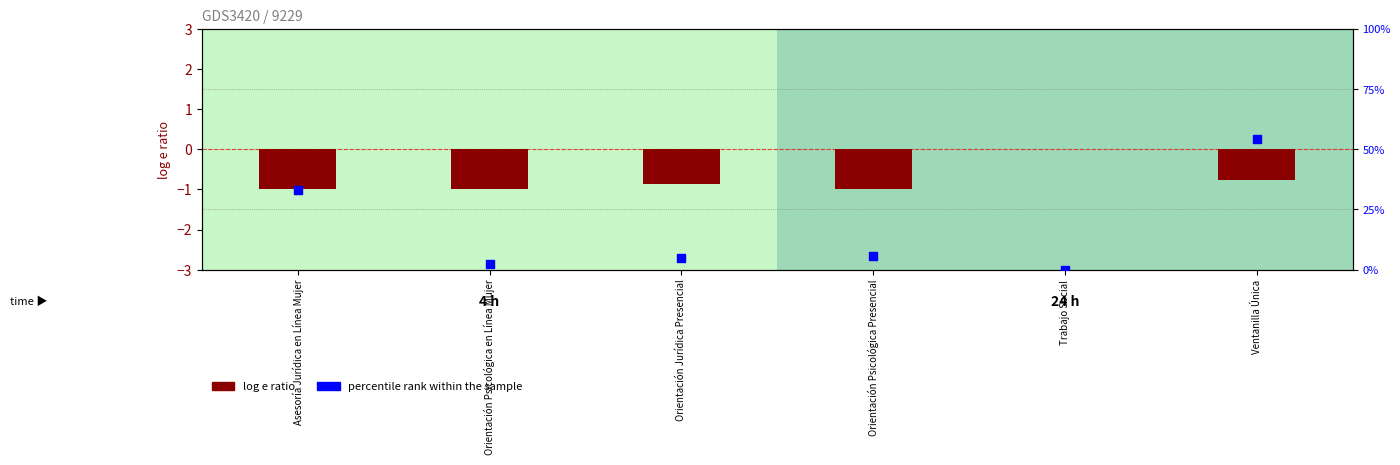

Is the value of percentile rank within the sample at Ventanilla Única greater than the value of log e ratio at Orientación Jurídica Presencial?

Yes